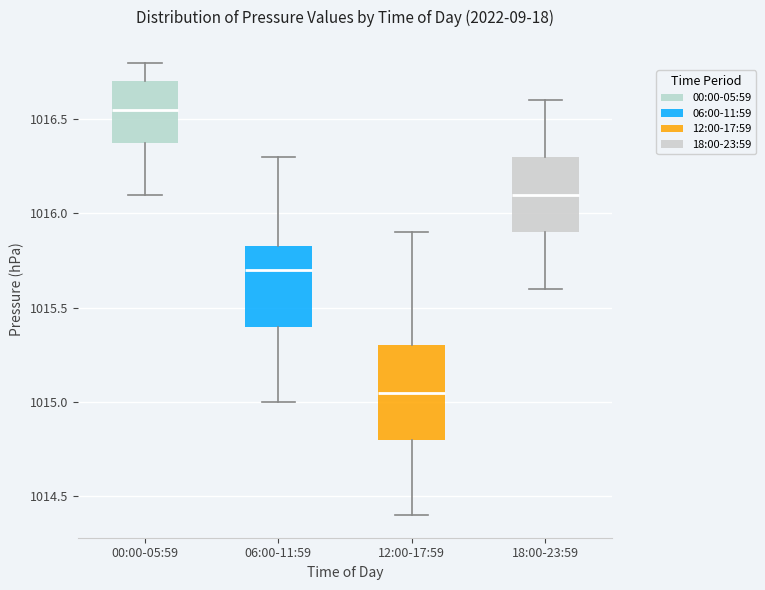

Which box has the lowest median line?

12:00-17:59